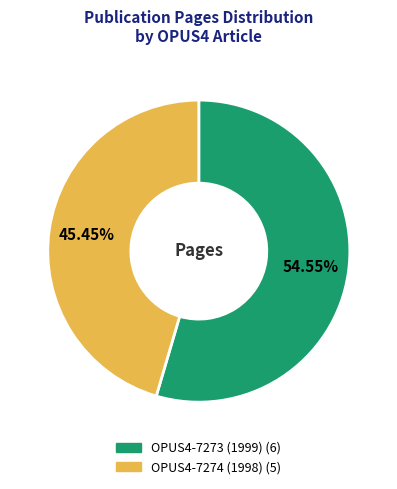

Which category has the smallest portion of the pie?

OPUS4-7274 (1998)